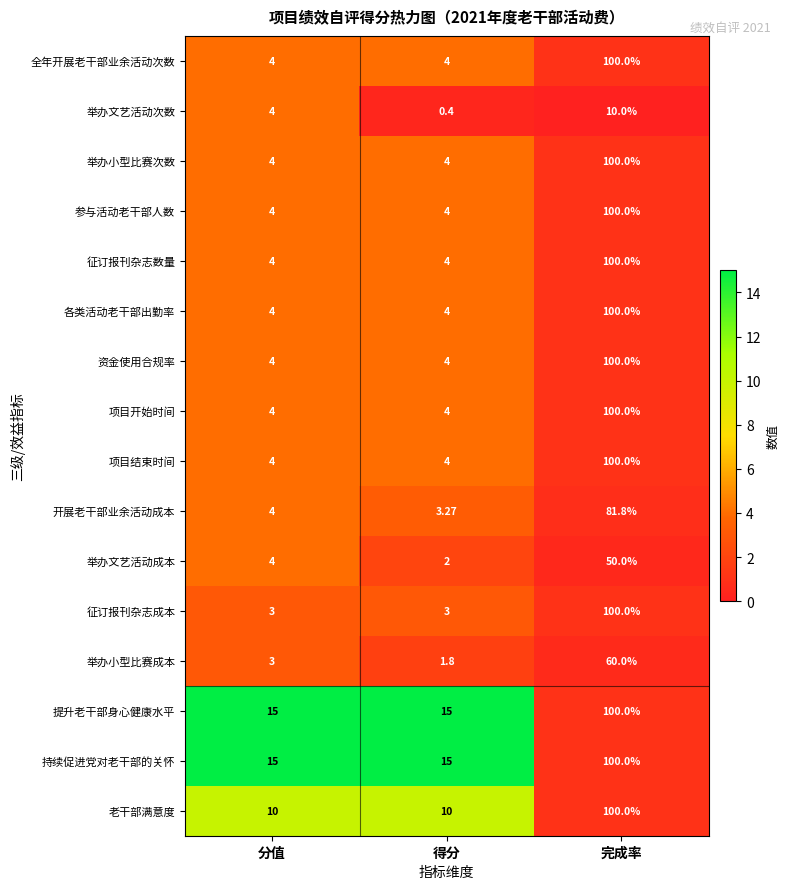

At which category is the sum across all series the highest?

完成率